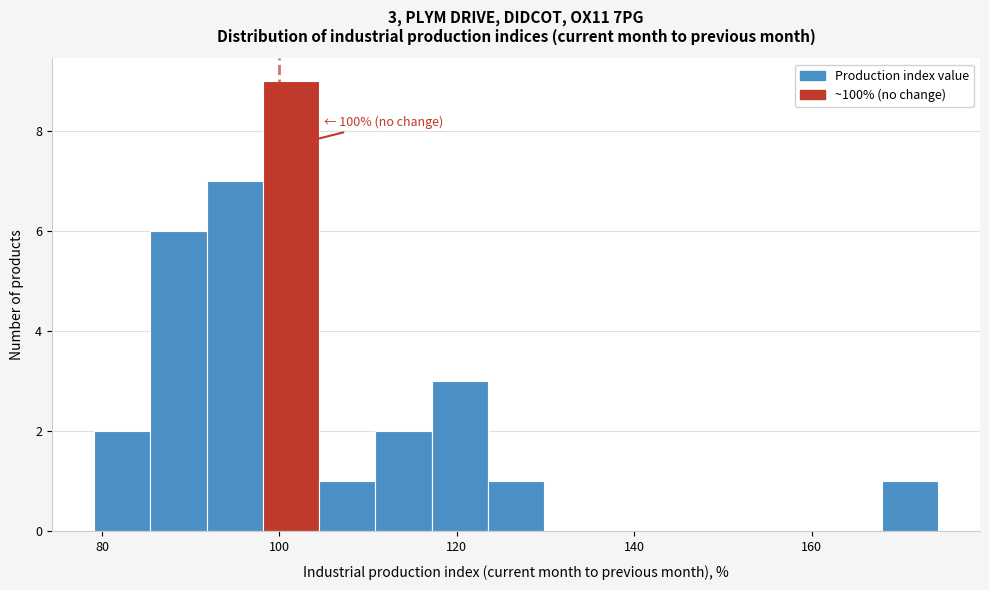

Read against the x-axis, roughly where is the centre of the tallest bar?

102